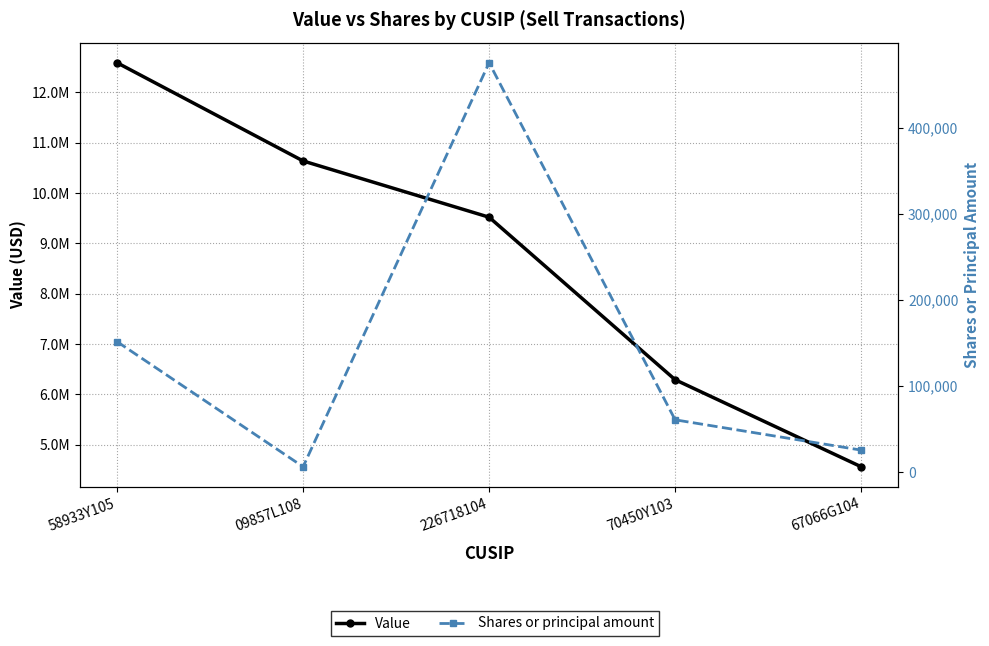

True or false: Value and Shares or principal amount cross at least once.

False